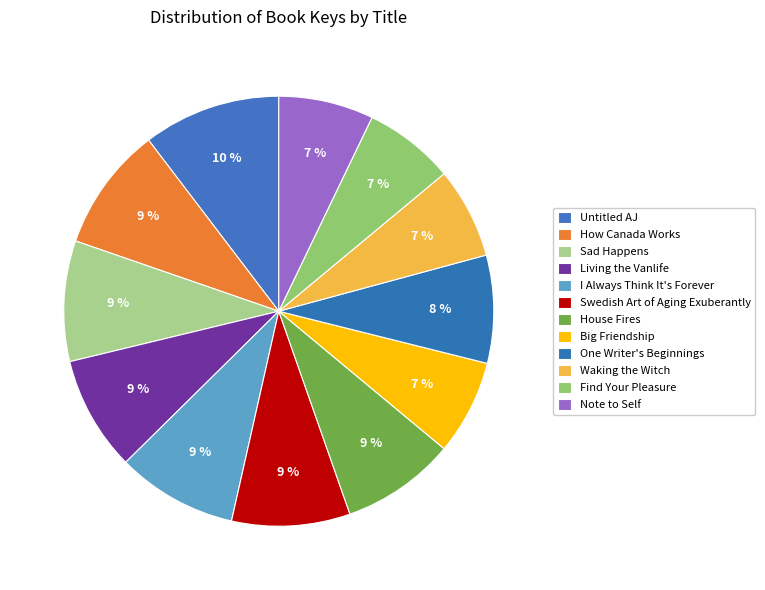

To the nearest percent, what percentage of the pie is House Fires?

9%